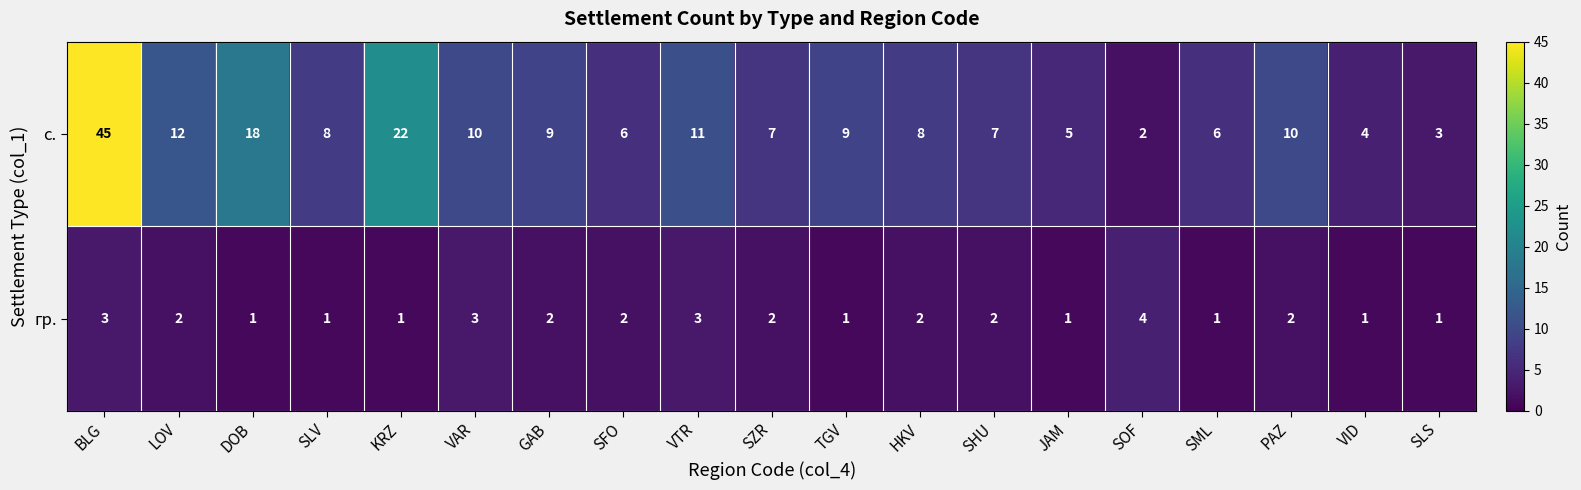

Between HKV and SLS, which series saw the biggest shift?

с.